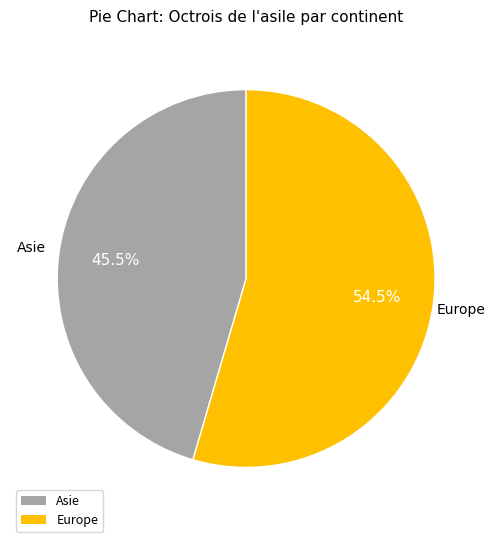

Which category has the biggest portion of the pie?

Europe